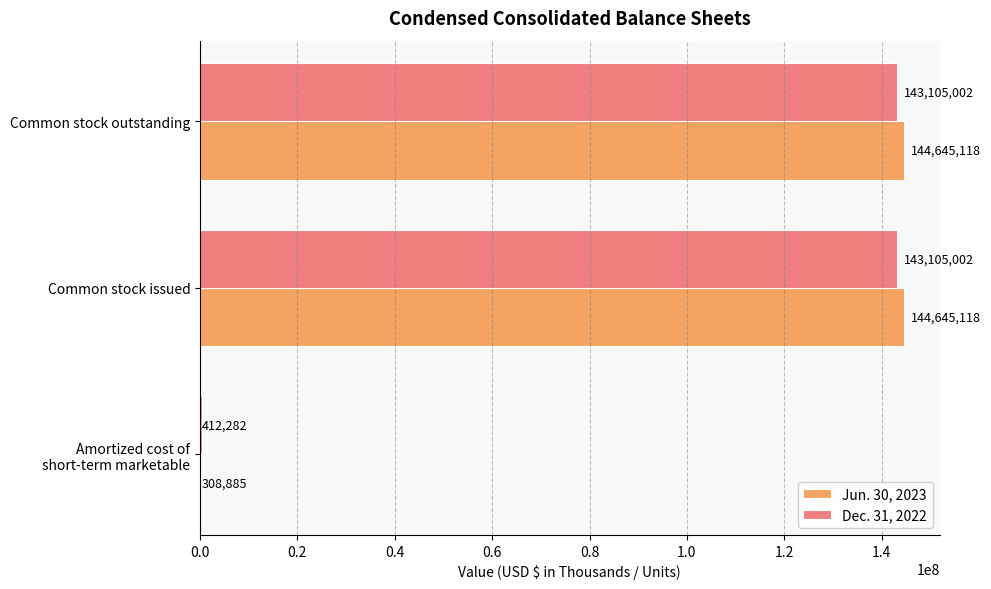

The Dec. 31, 2022 series shows 42185357 at Common stock issued. True or false?

False